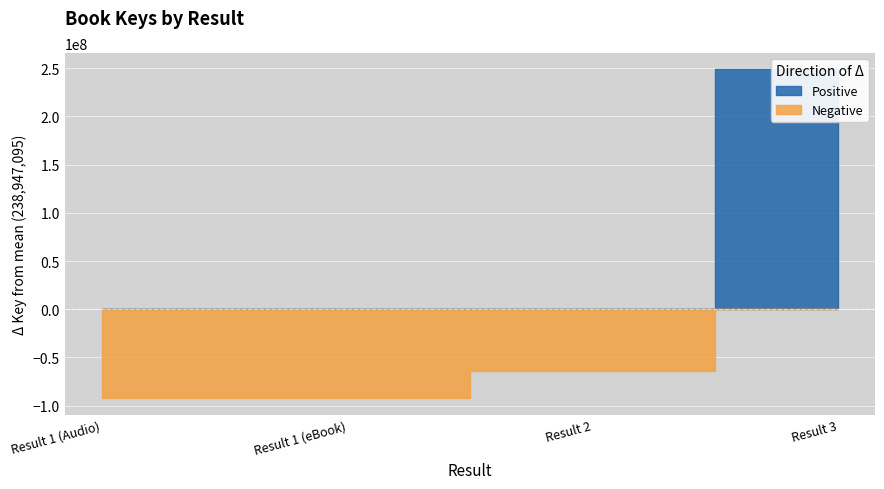

Reading left to right, transcribe all the data shown in this chart.

1=146662341	1=146662341	2=174800718	3=487662981